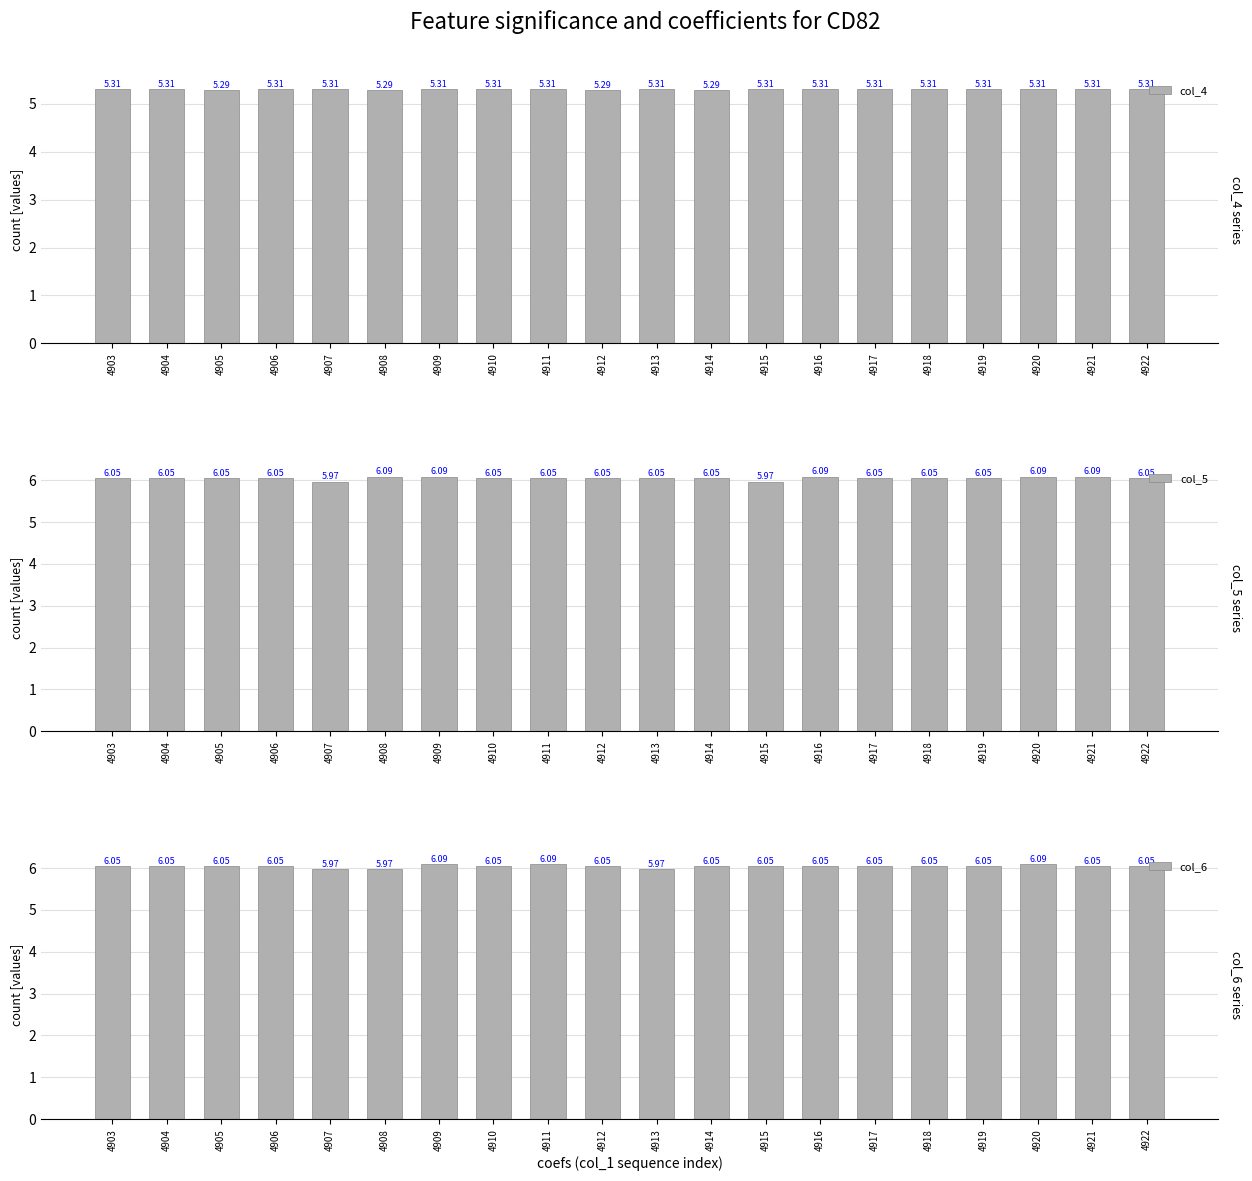

What is the sum of the col_5 values at 4918 and 4919?

12.1